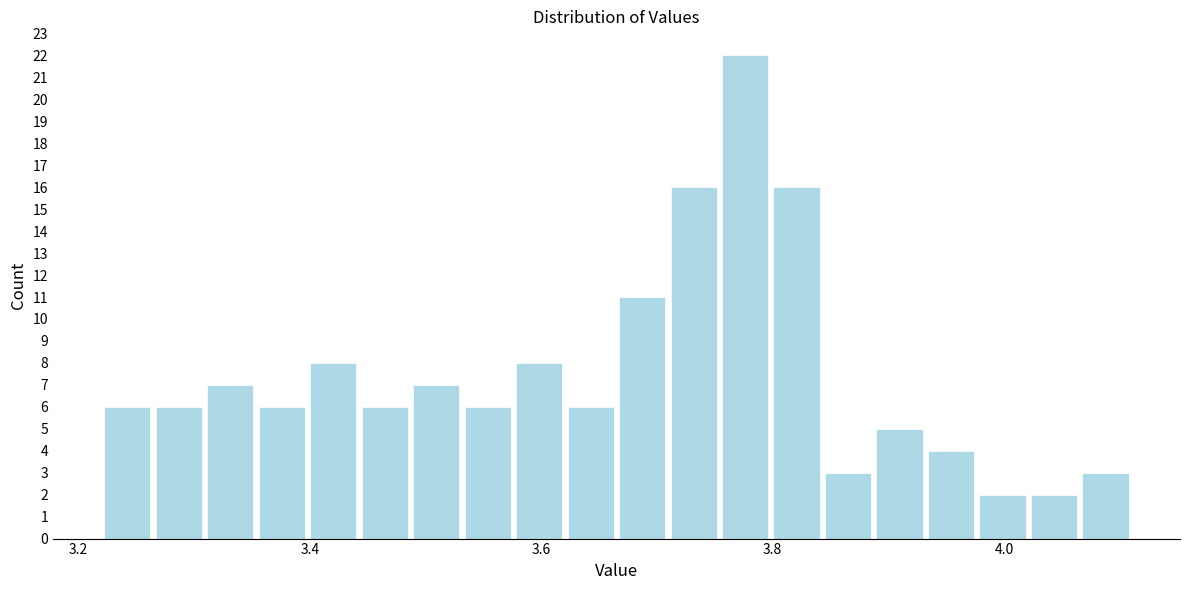

Read against the x-axis, roughly where is the centre of the tallest bar?

3.78